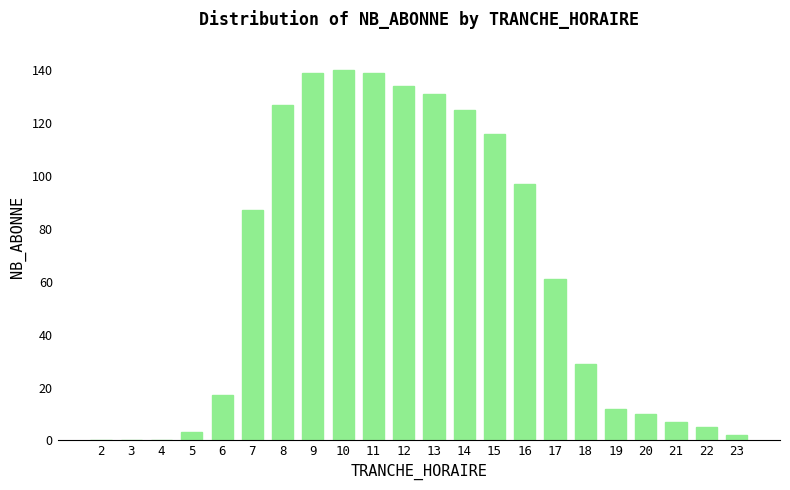

The value at 22 is 5. True or false?

True